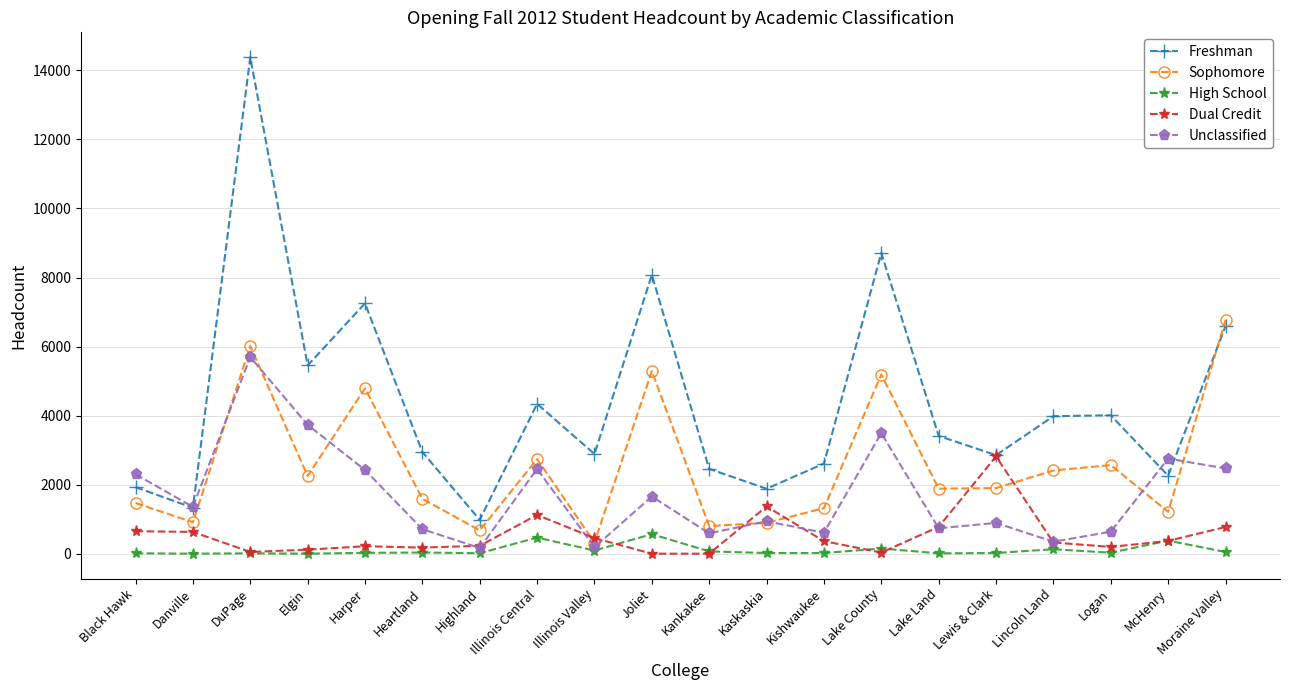

The Unclassified series shows 637 at Logan. True or false?

True